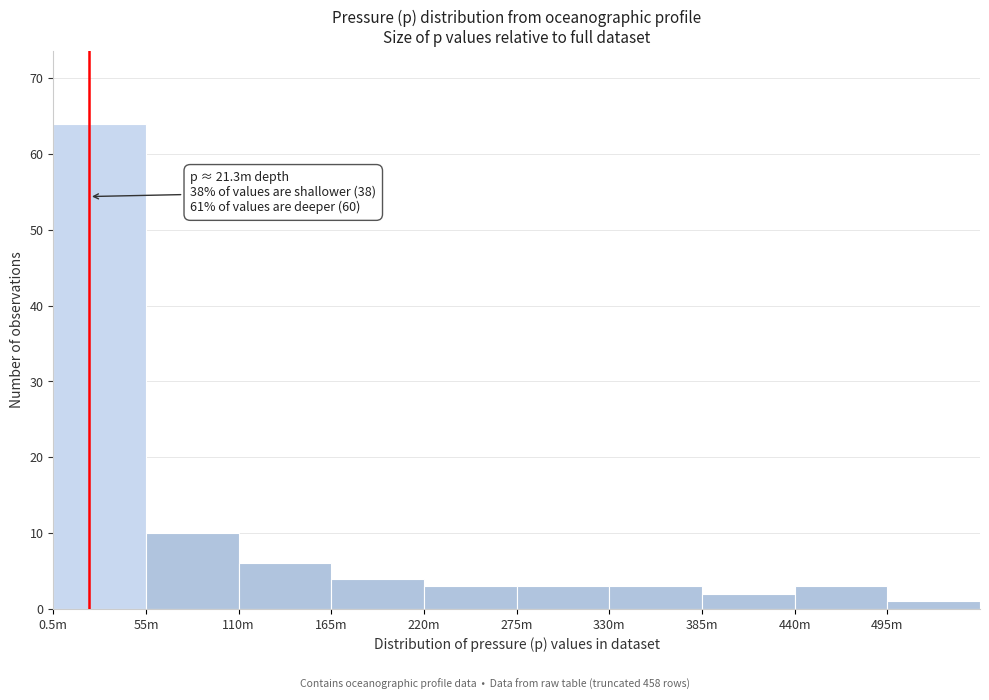

Reading left to right, list all the values displayed in this chart.

64	10	6	4	3	3	3	2	3	1